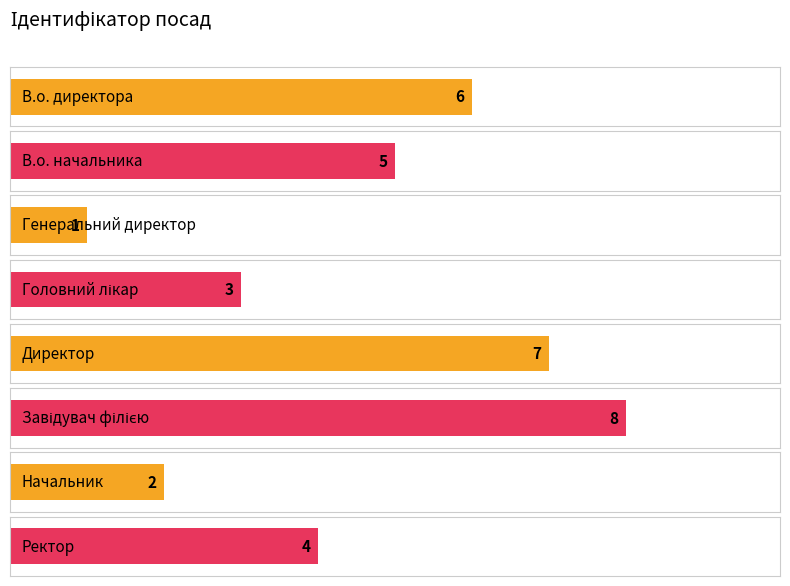

What is the change in value from В.о. начальника to Генеральний директор?

-4